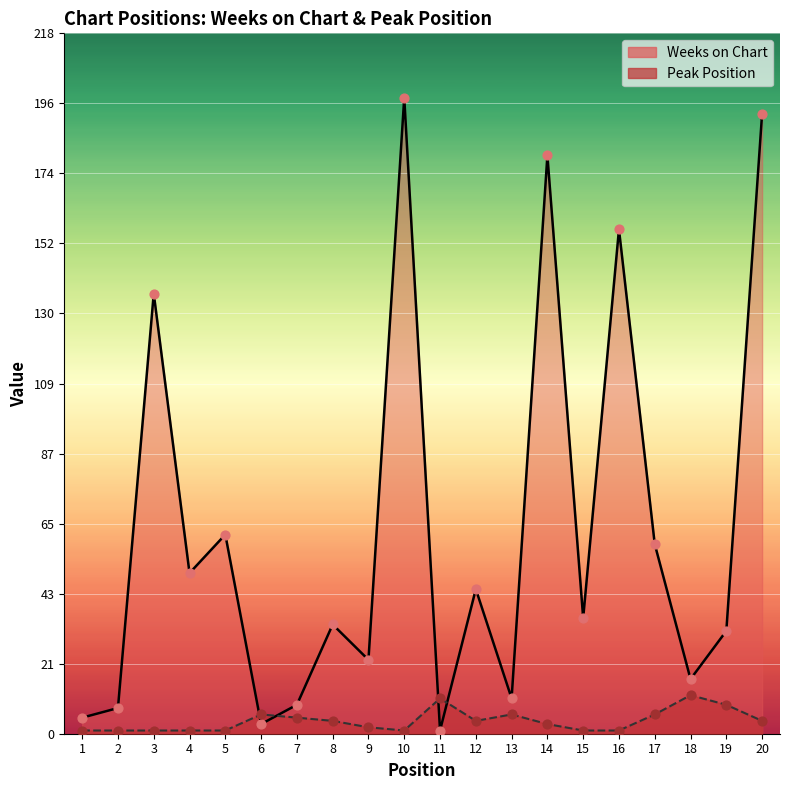

Which series has the largest total across all categories?

Weeks on Chart